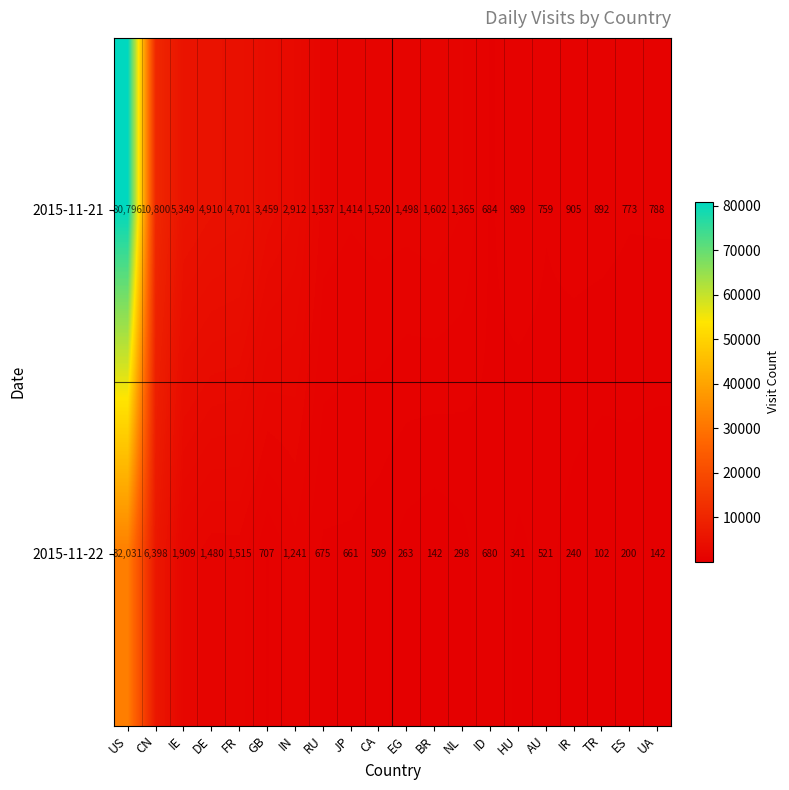

Which series changed the most between IE and IN?

2015-11-21